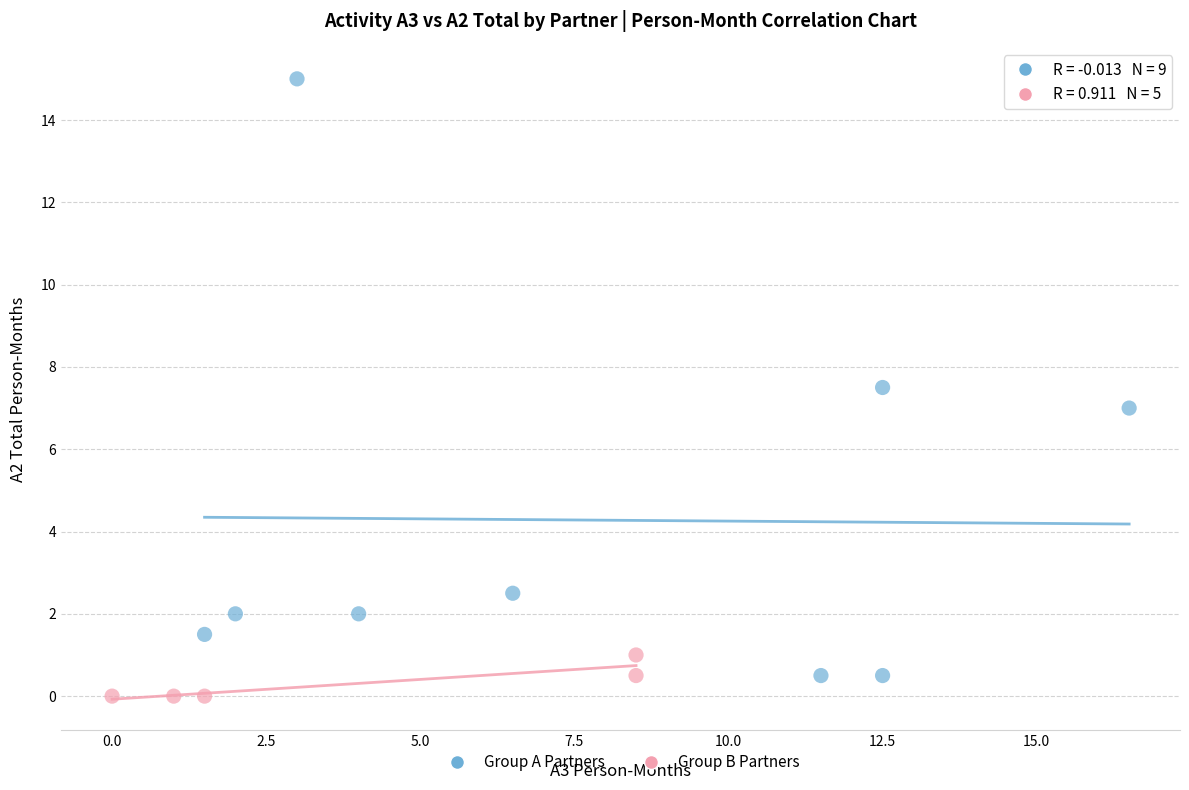

What are all the series names shown in the legend?

Group A Partners, Group B Partners